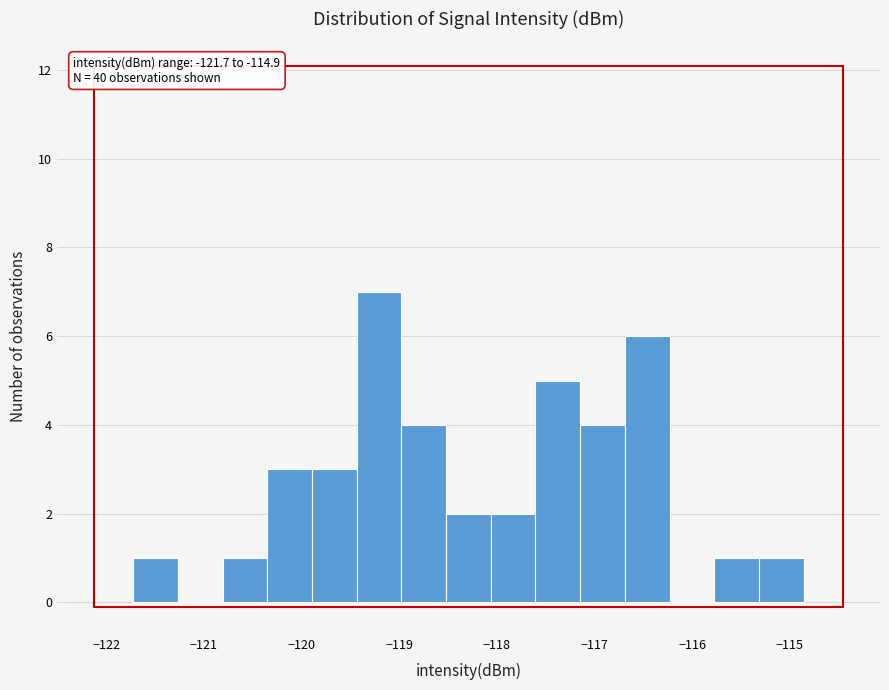

Which range on the x-axis has the tallest bar?

-119.4 to -119.0